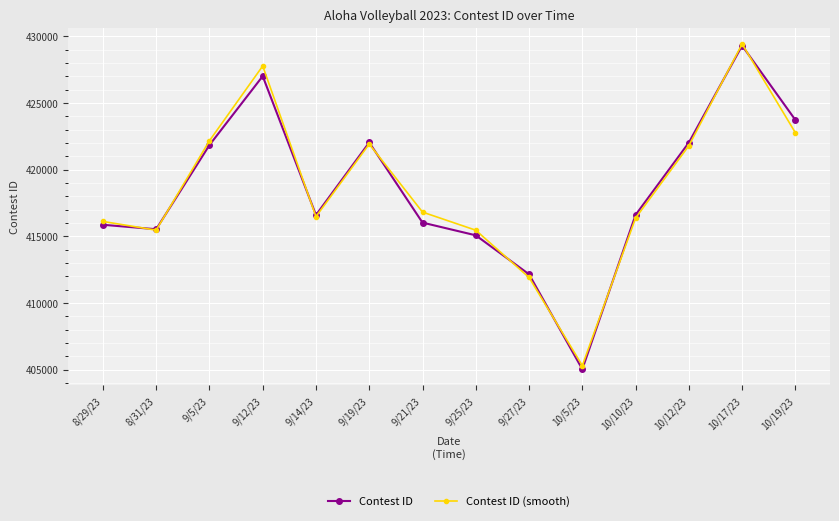

At which label does Contest ID reach its minimum?

10/5/23